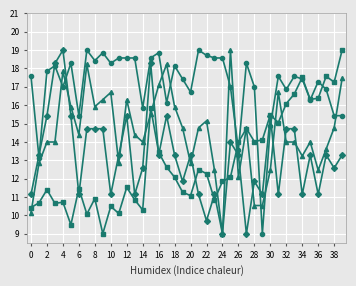

What is the minimum value shown in the chart?

9.0